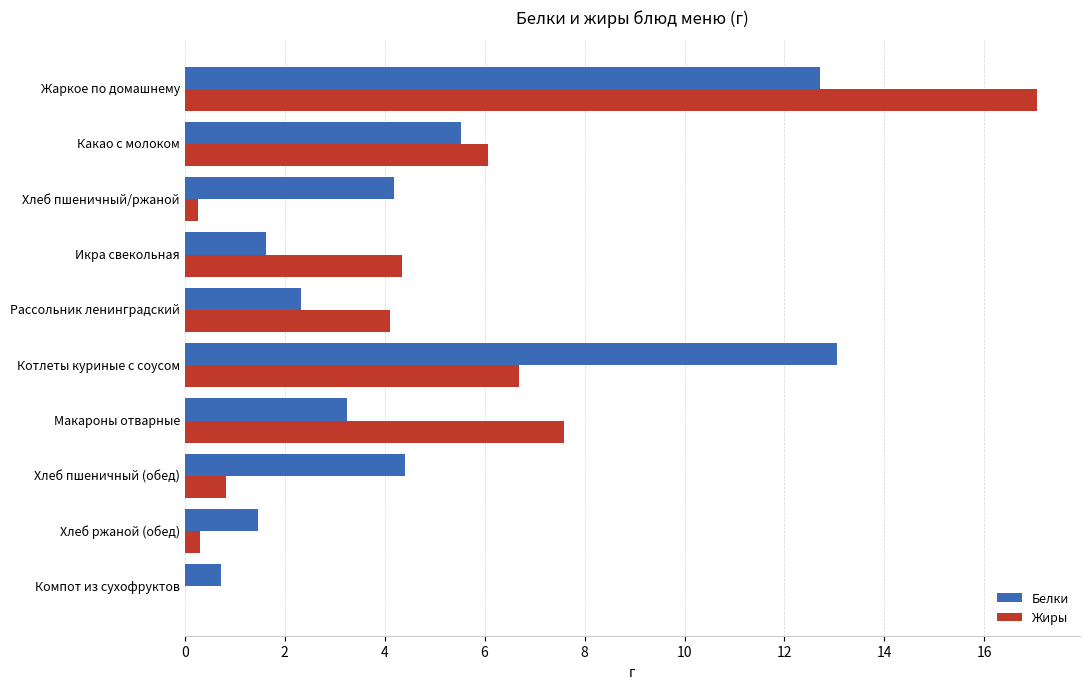

The value of Жиры at Икра свекольная is 1.2. True or false?

False